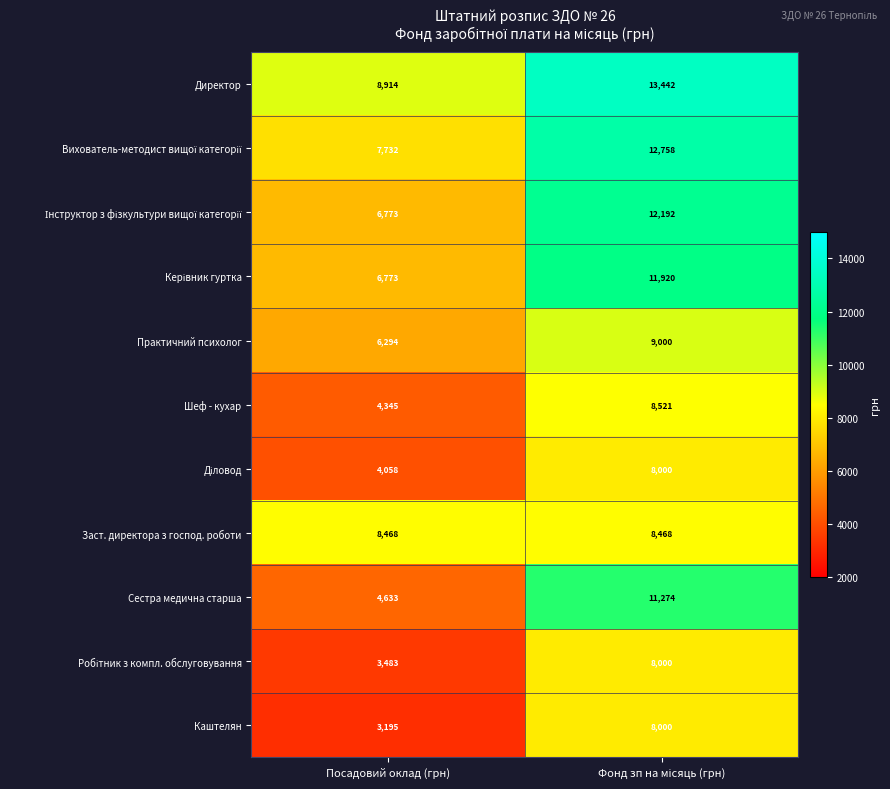

What value does the Шеф - кухар series have at Посадовий оклад (грн), to the nearest 100?

4300